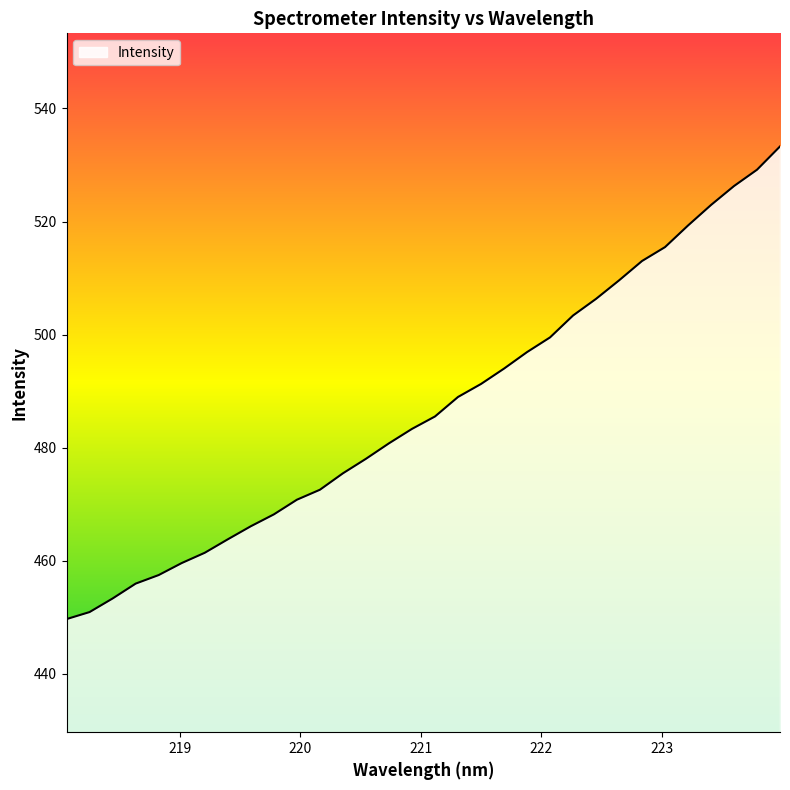

What is the smallest value displayed?

449.7